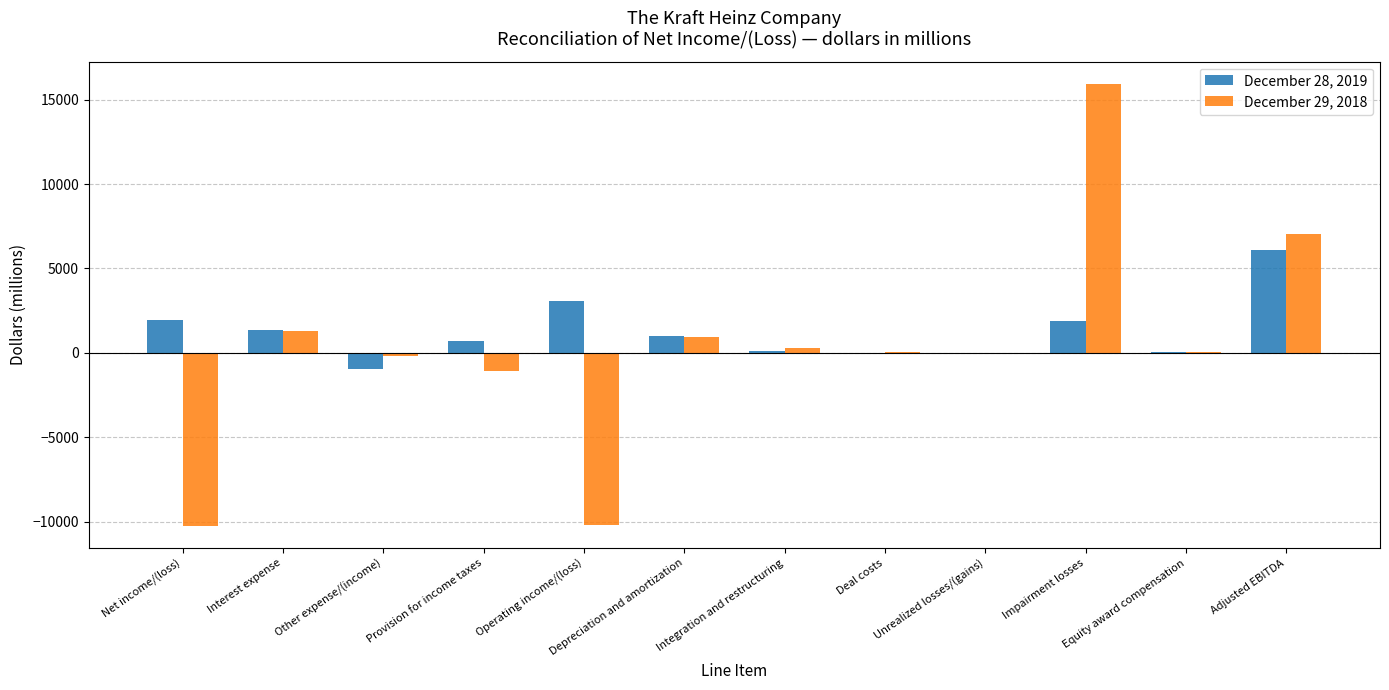

What are all the series names shown in the legend?

December 28, 2019, December 29, 2018